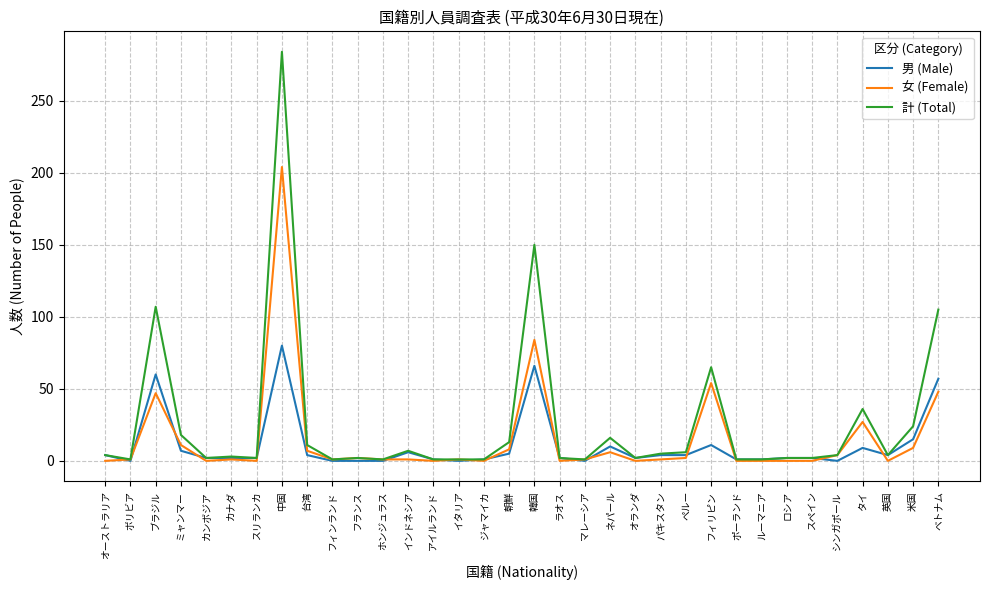

Is it true that 計 (Total) equals 29 at ベトナム?

False